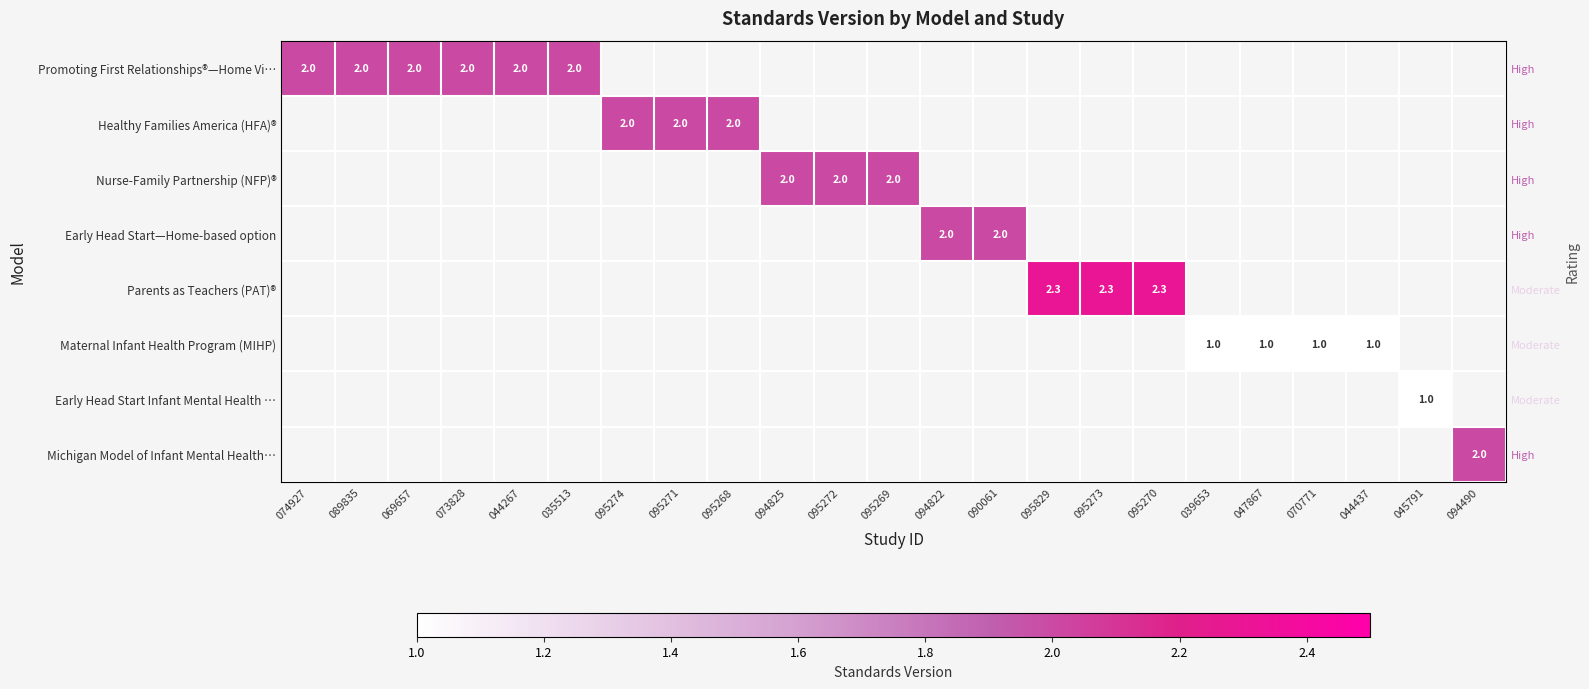

Which has a higher value, 044437 or 089835?

089835